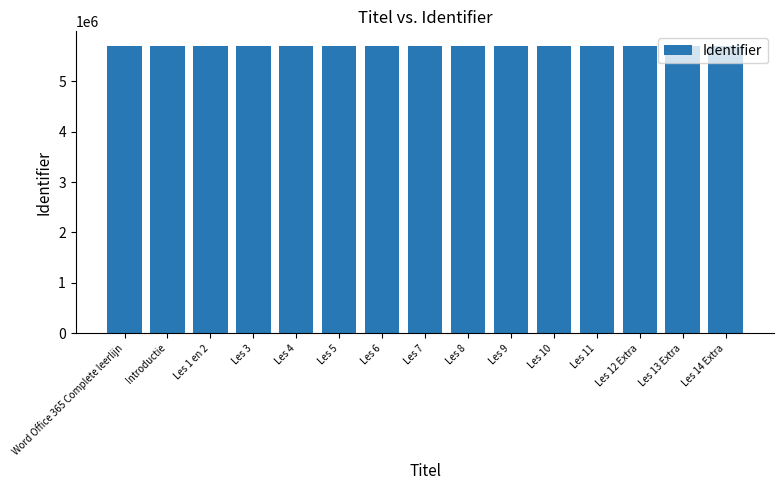

What is the ratio of the value at Les 1 en 2 to the value at Les 11?

1.0